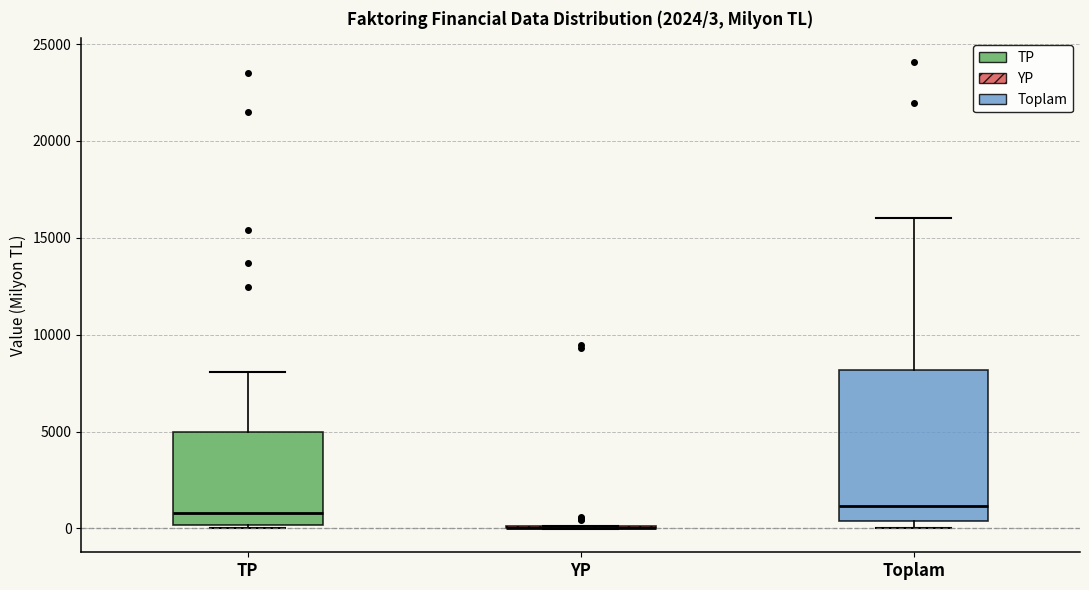

Which box is the tallest, from its lower edge to its upper edge?

Toplam